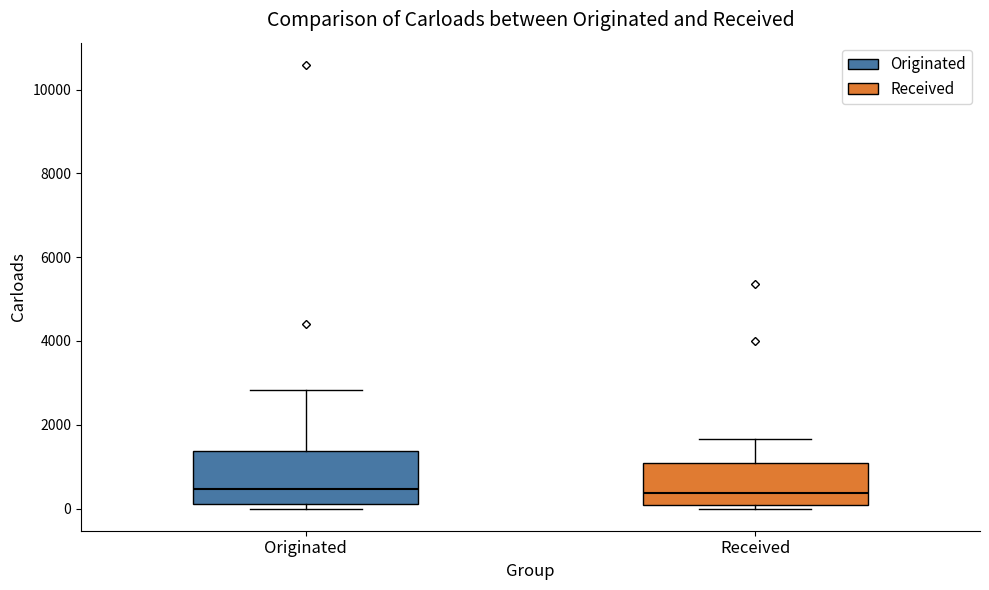

Reading left to right, read every box against the y-axis: the position of its median line, the range the box covers, and the ends of its whiskers. The values are not printed on the chart, so give them approximately, as read against the axis.

Originated: median 400, box 200 to 1400, whiskers 0 to 2800
Received: median 400, box 0 to 1000, whiskers 0 (just below the box's lower edge) to 1600